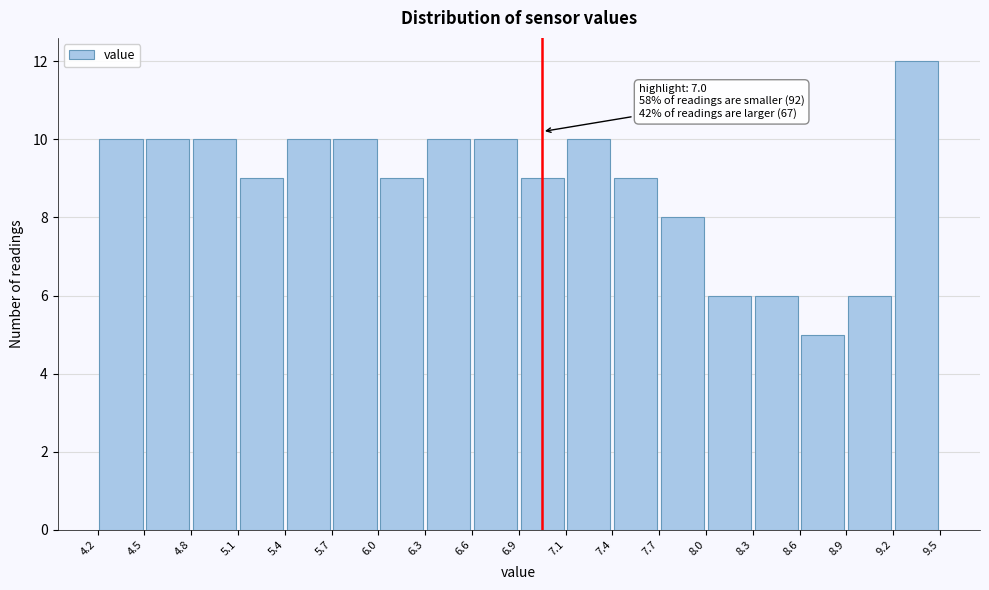

Over which range of the x-axis is the bar tallest?

9.2 to 9.5